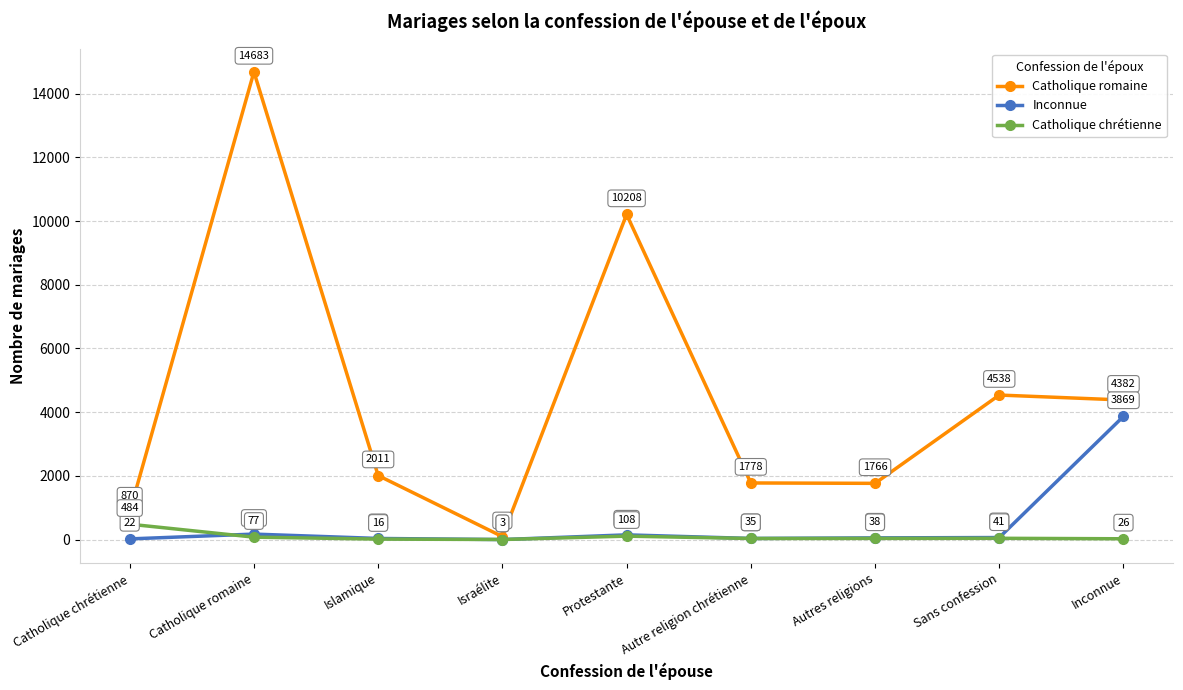

Which label corresponds to the smallest value in the chart?

Israélite